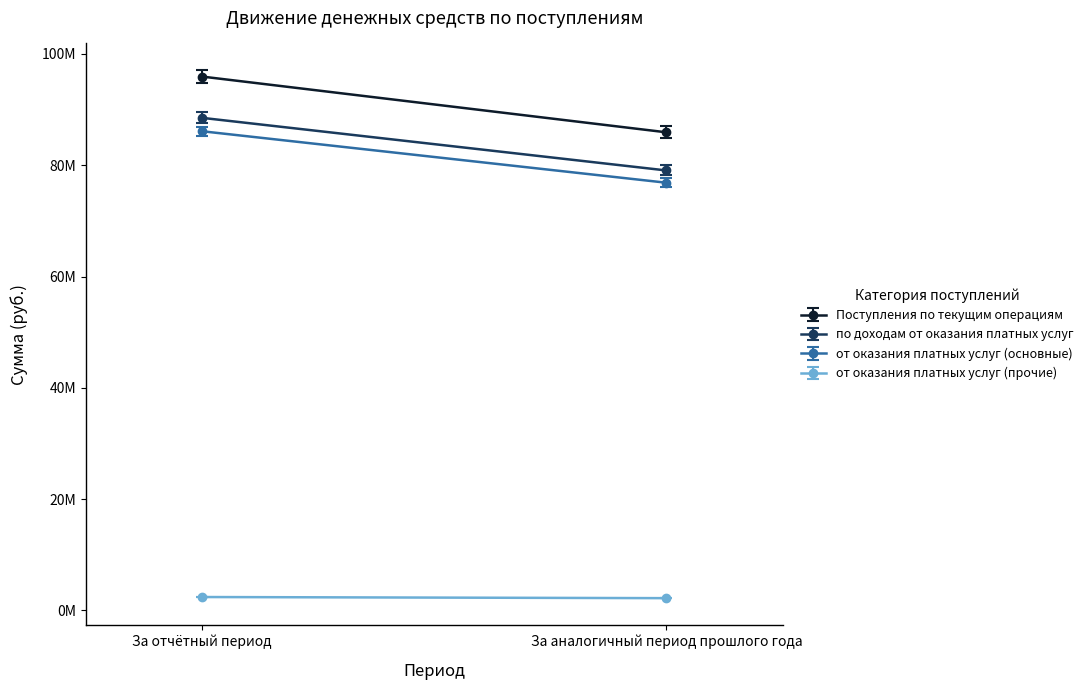

How many data points in от оказания платных услуг (основные) are above 86101980?

1